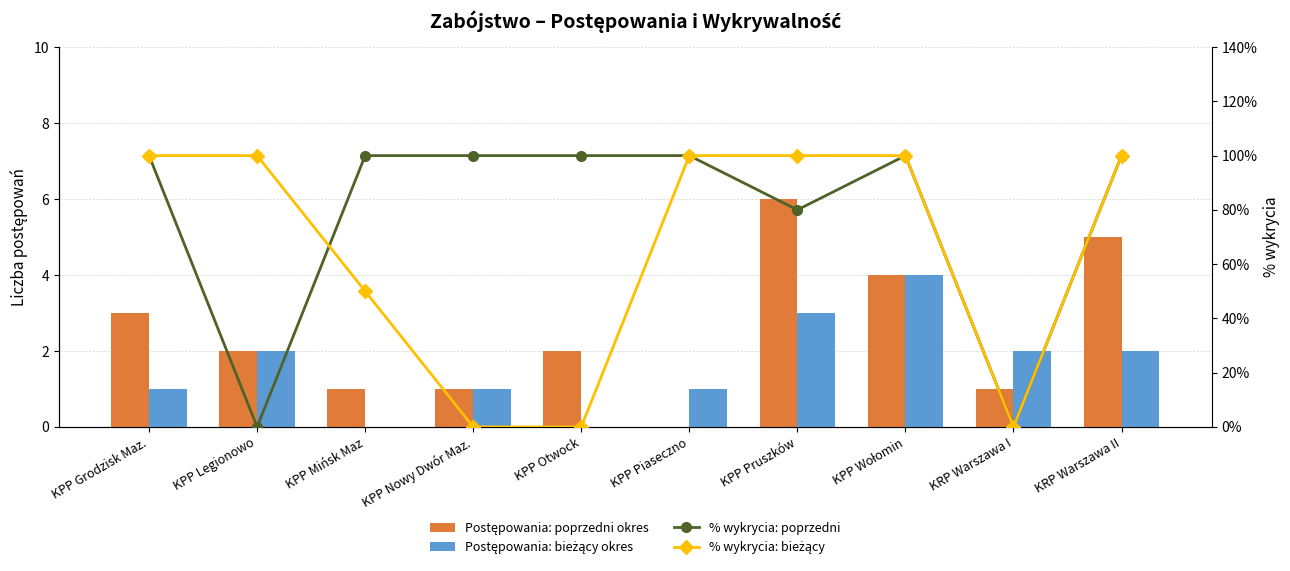

Reading left to right, what are all the values shown in this chart?

Postępowania: poprzedni okres: 3	2	1	1	2	0	6	4	1	5
Postępowania: bieżący okres: 1	2	0	1	0	1	3	4	2	2
% wykrycia: poprzedni: 100	0	100	100	100	100	80	100	0	100
% wykrycia: bieżący: 100	100	50	0	0	100	100	100	0	100